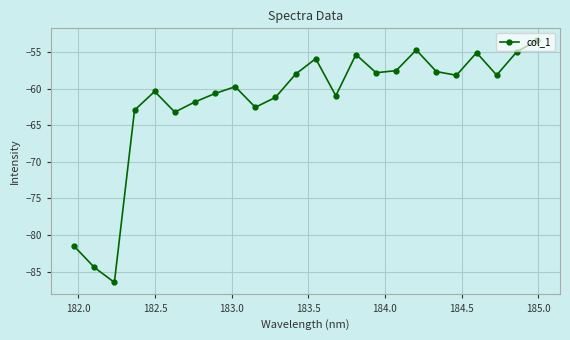

What is the sum of all values?

-1481.9